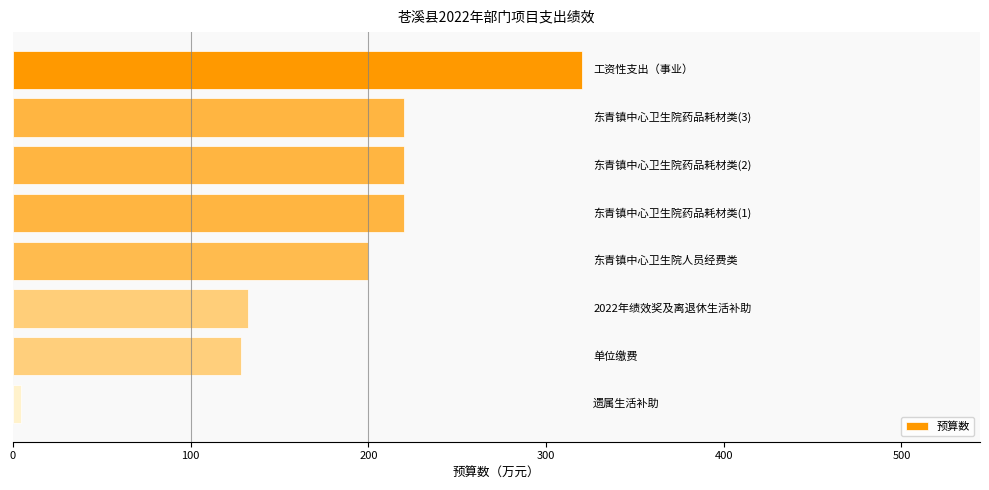

What is the difference between the maximum and second lowest values?

191.8